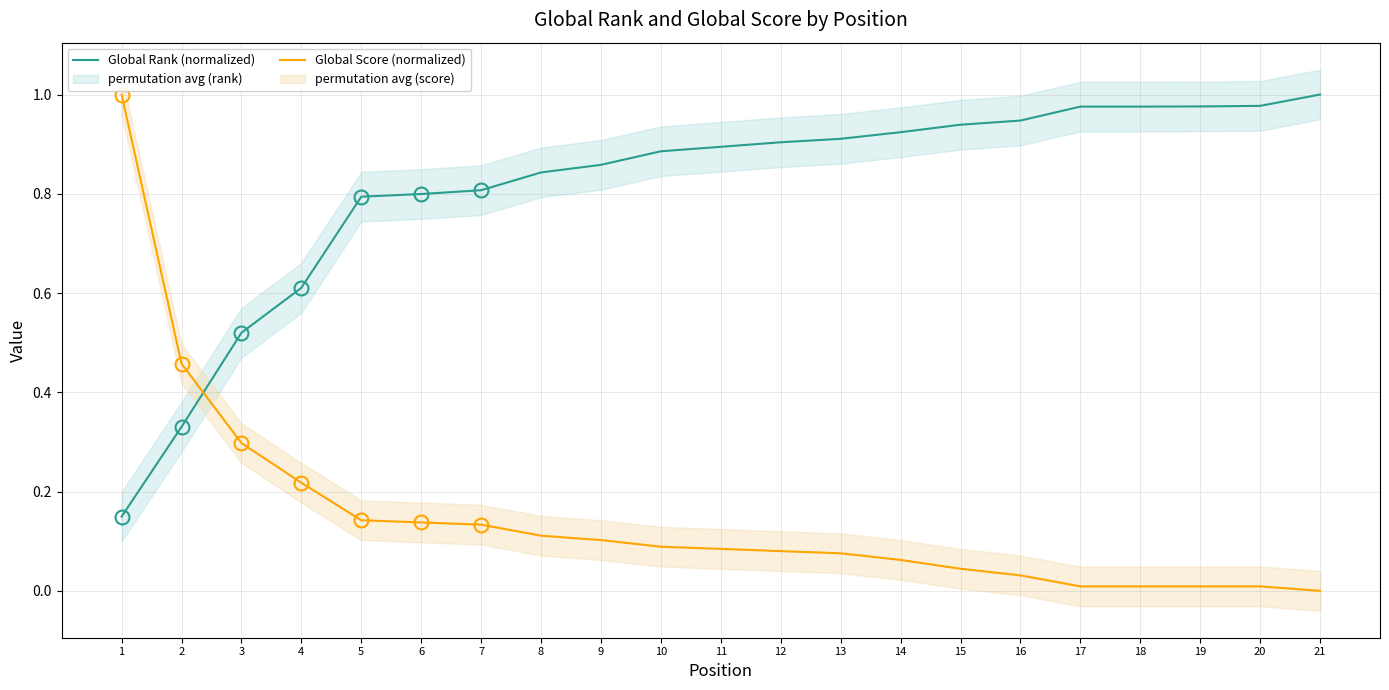

Reading left to right, list all the values displayed in this chart.

Global Rank (normalized): 0.1	0.3	0.5	0.6	0.8	0.8	0.8	0.8	0.9	0.9	0.9	0.9	0.9	0.9	0.9	0.9	1.0	1.0	1.0	1.0	1.0
Global Score (normalized): 1.0	0.5	0.3	0.2	0.1	0.1	0.1	0.1	0.1	0.1	0.1	0.1	0.1	0.1	0.0	0.0	0.0	0.0	0.0	0.0	0.0